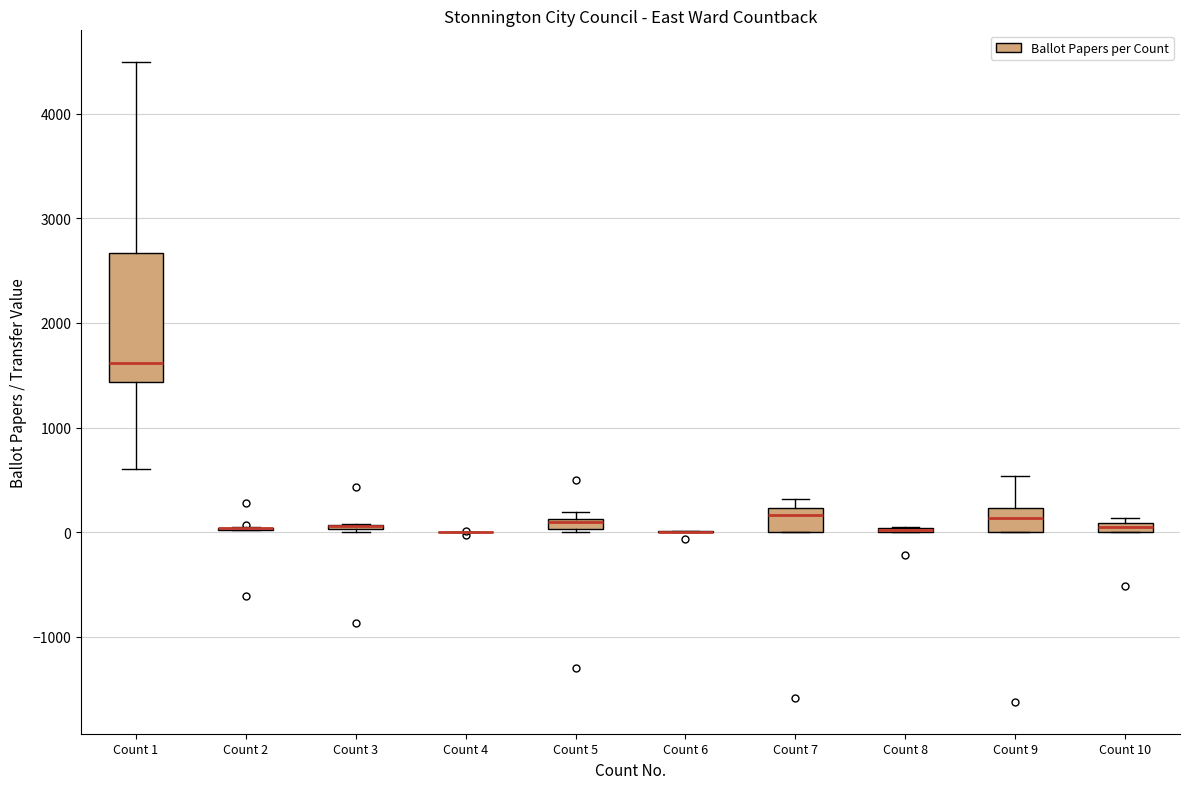

Which box is the tallest, from its lower edge to its upper edge?

Count 1